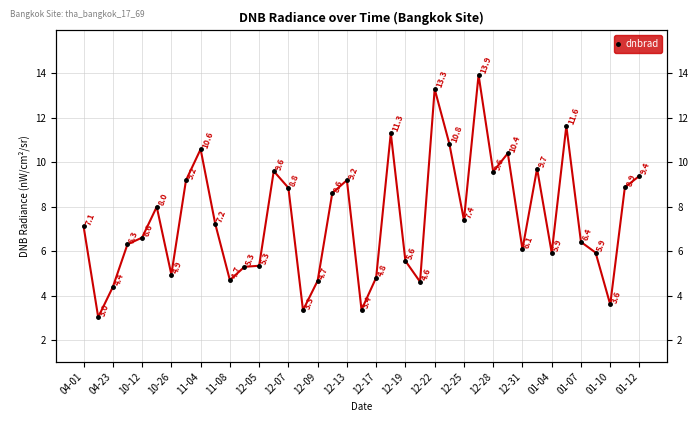

What position from the right is 33?

6